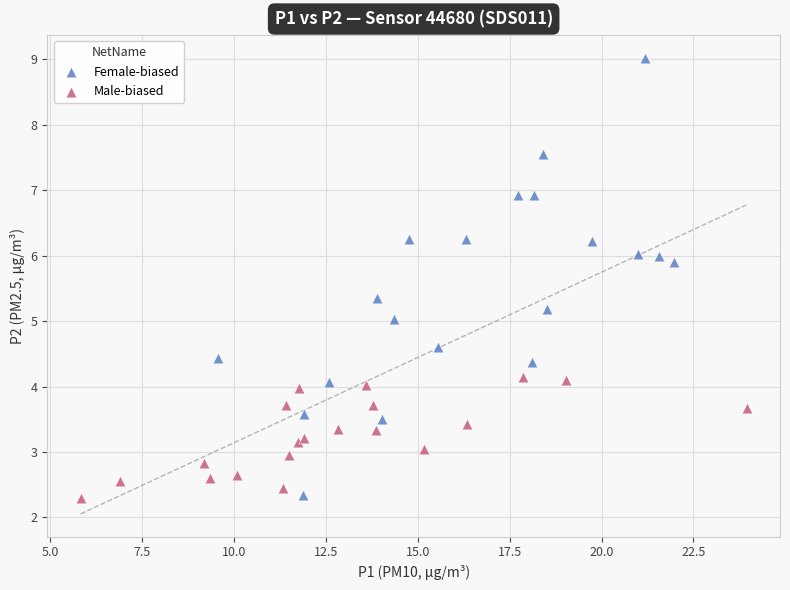

Which series has the widest spread of Y values?

Female-biased